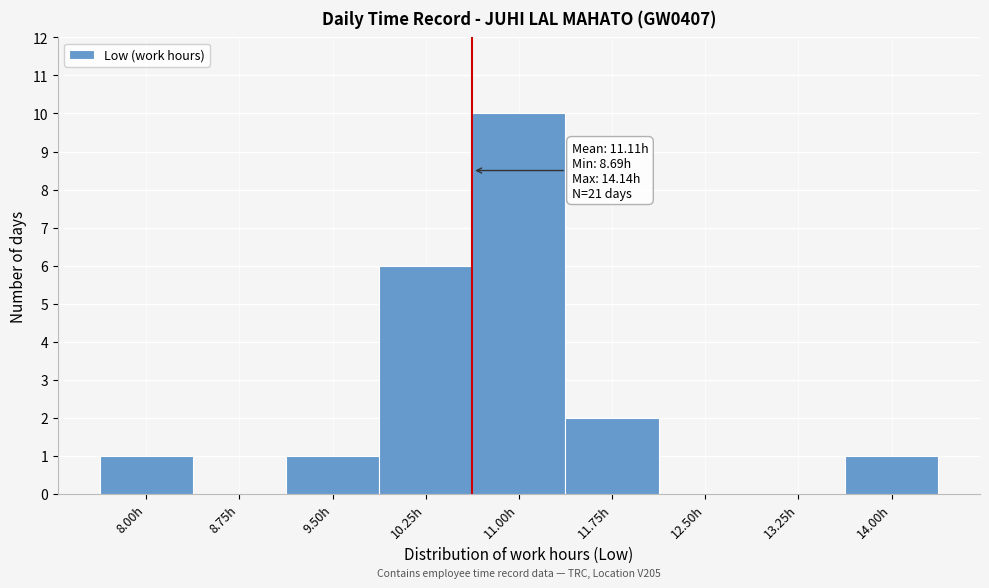

Reading left to right, list all the values displayed in this chart.

8.00h=1	8.75h=0	9.50h=1	10.25h=6	11.00h=10	11.75h=2	12.50h=0	13.25h=0	14.00h=1